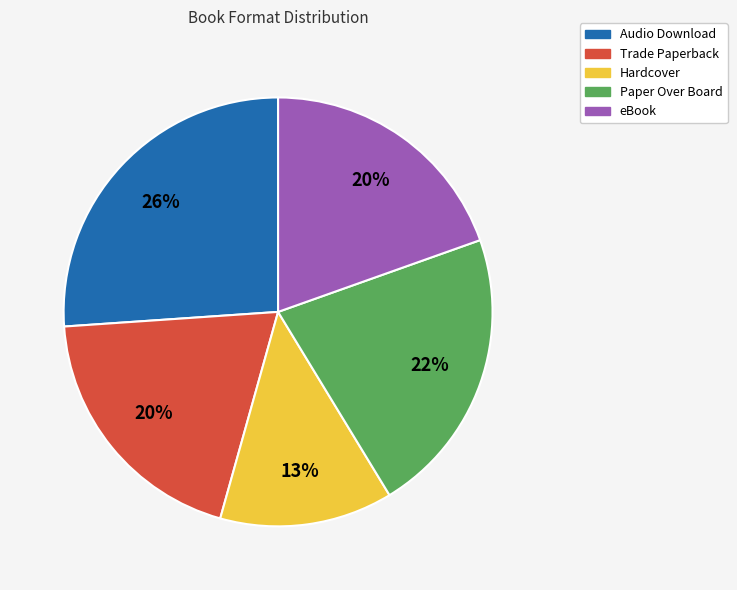

How many slices are in this pie chart?

5